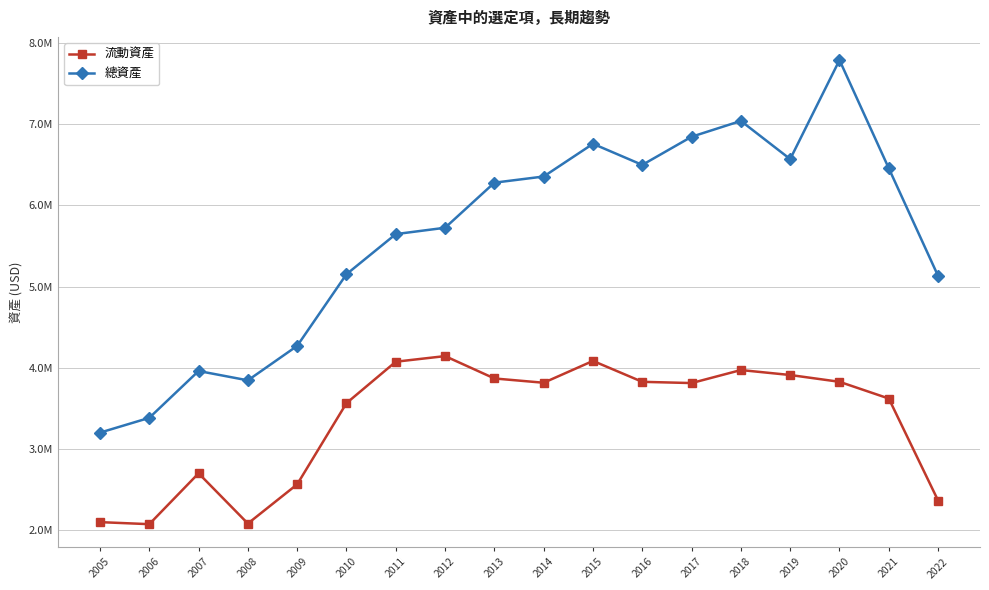

Reading right to left, what are all the values shown in this chart?

流動資產: 2363154	3620045	3826285	3909972	3971078	3810744	3825962	4083603	3814610	3867485	4142939	4073838	3563345	2562799	2079711	2698614	2071945	2097002
總資產: 5130572	6456930	7790515	6570541	7040806	6846029	6498940	6758993	6356033	6279952	5724546	5646193	5152130	4268843	3844093	3959304	3382140	3199979